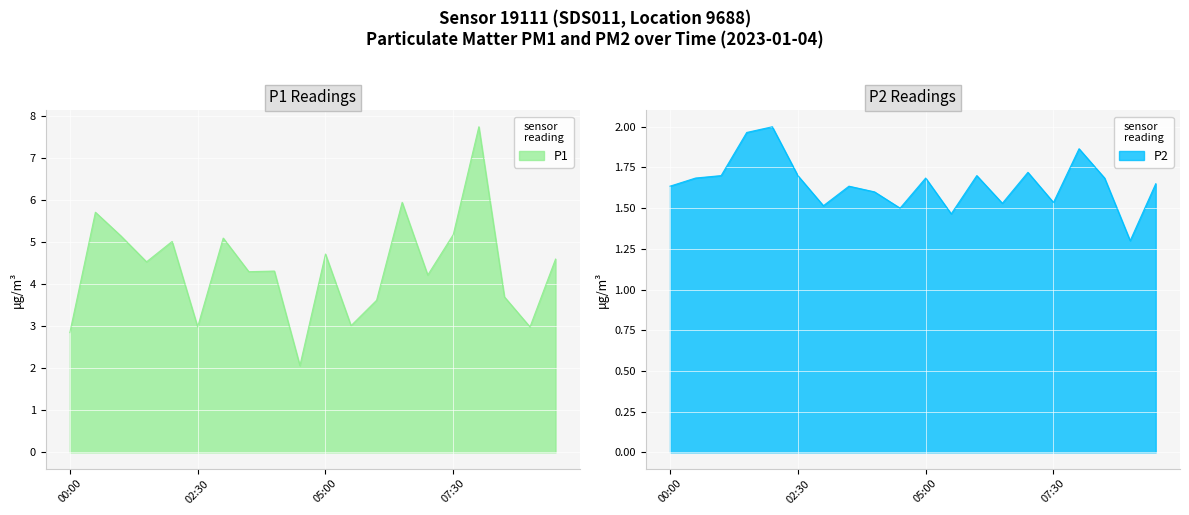

True or false: P1 has a value of 4.4 at 00:00.

False